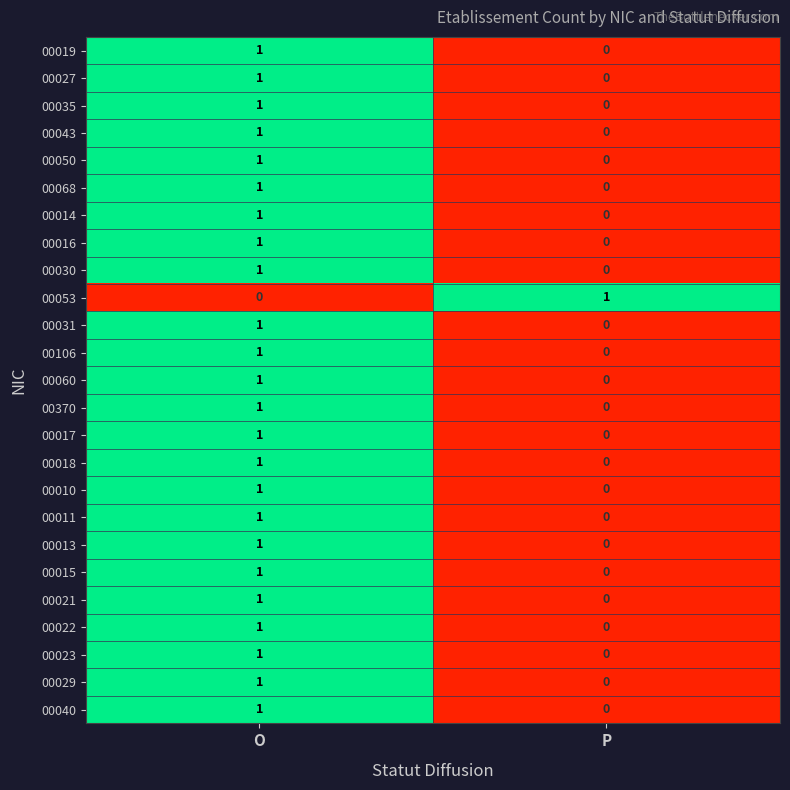

What is the difference between the highest and lowest values at O?

1